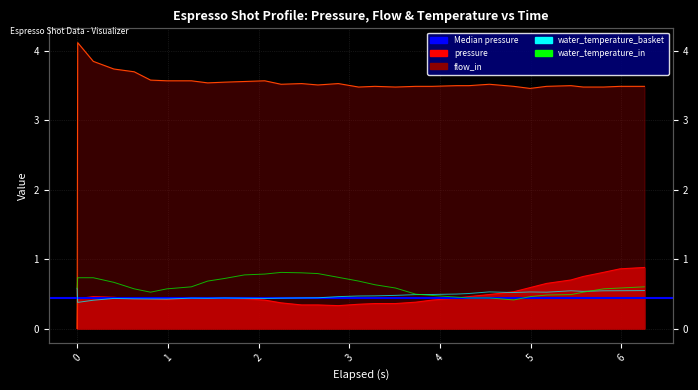

True or false: flow_in has more than 2 interior local peaks.

True